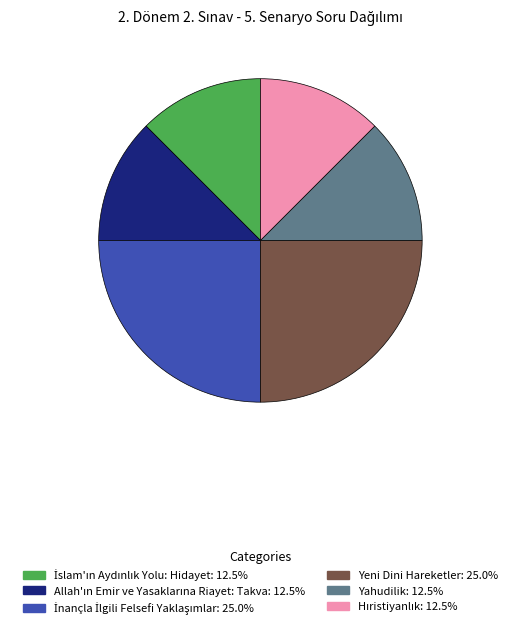

Is there any slice that represents more than half of the pie?

No